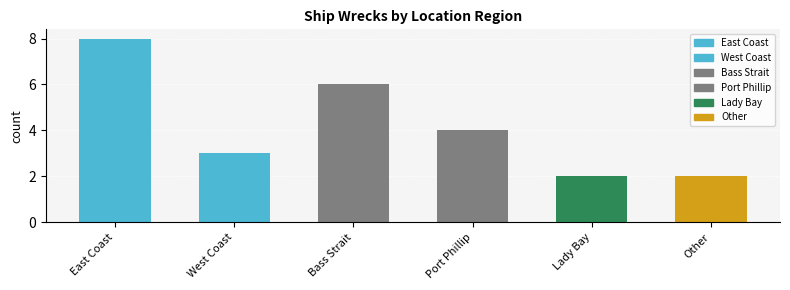

What is the sum of all values?

25